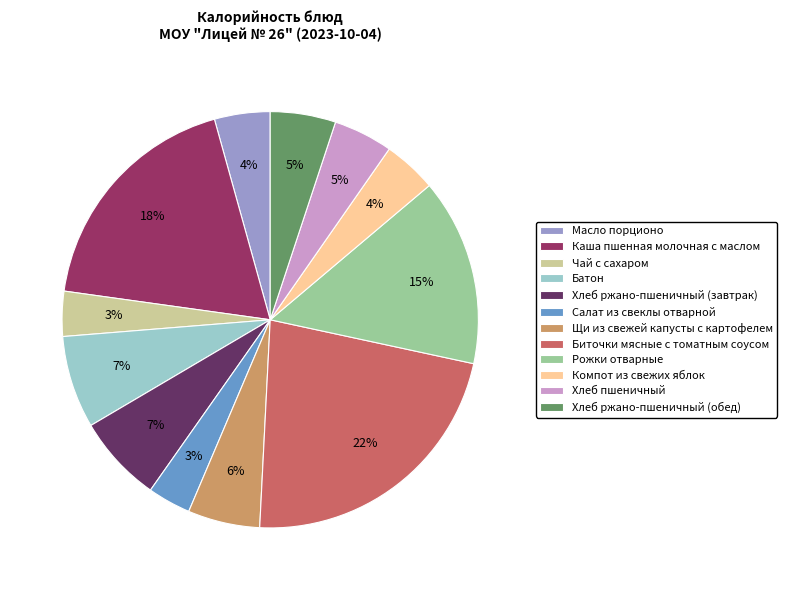

To the nearest percent, what is the difference between the Биточки мясные с томатным соусом and Каша пшенная молочная с маслом slice percentages?

4%